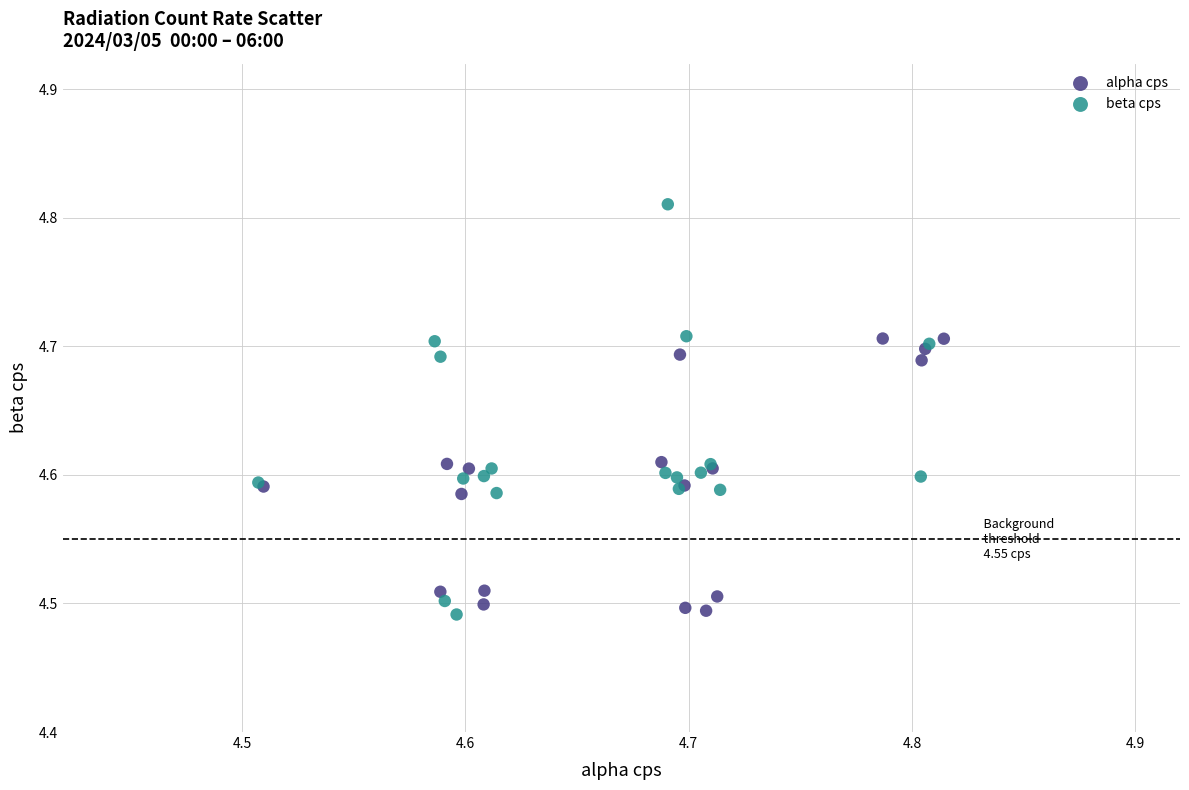

Which series contains the highest Y value?

beta cps